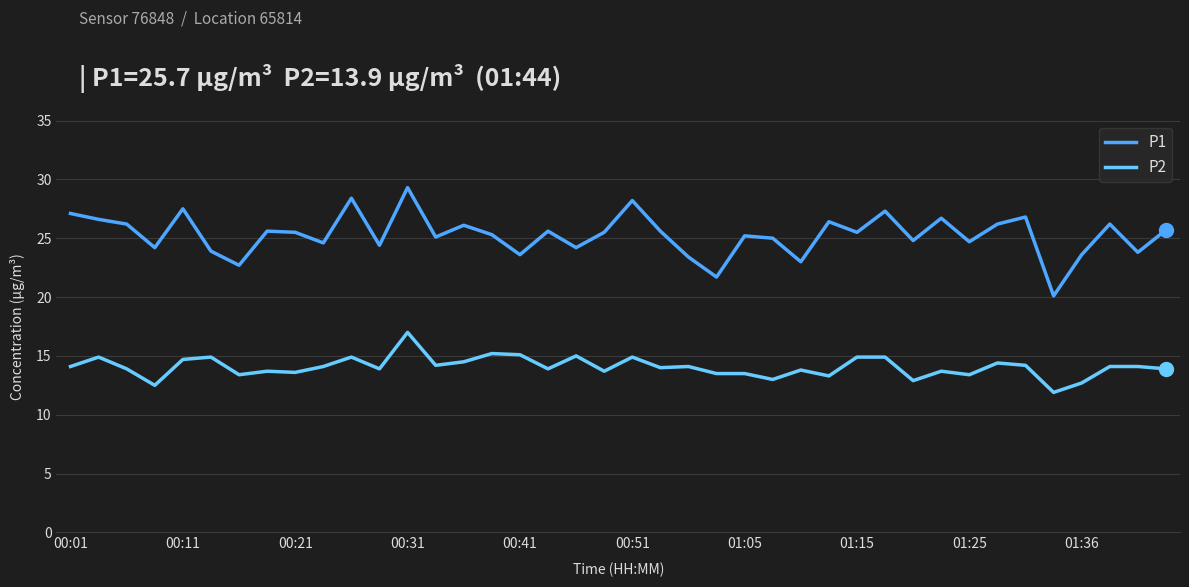

What is the difference between the maximum and minimum values in the P2 series?

5.1